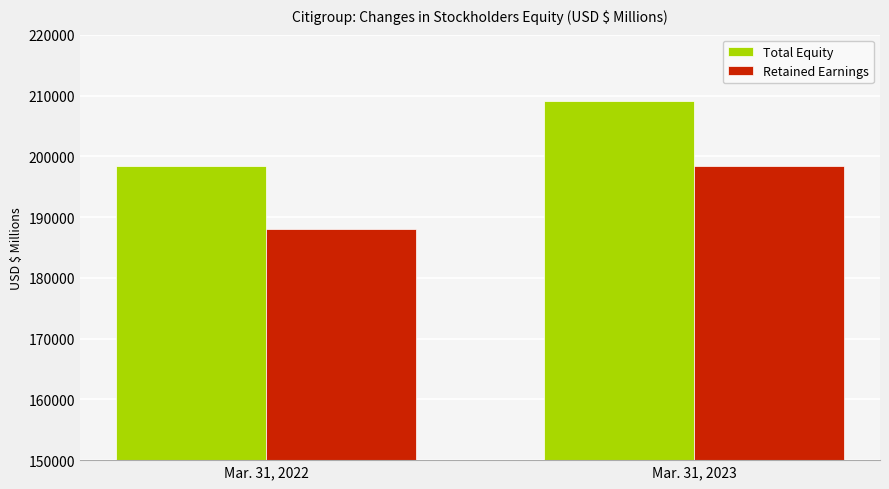

What is the value of the Retained Earnings bar at the 2nd from the left?

198353